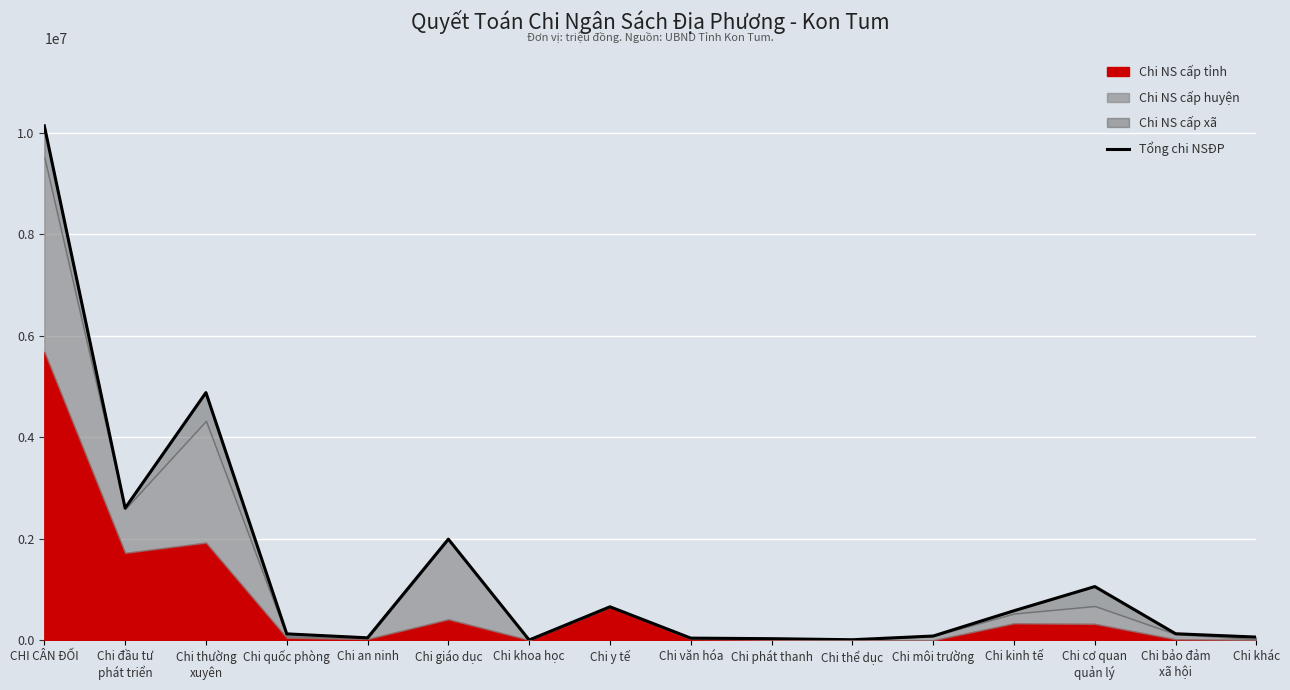

Rank the categories by value from highest to lowest.

CHI CÂN ĐỐI, Chi thường
xuyên, Chi đầu tư
phát triển, Chi giáo dục, Chi cơ quan
quản lý, Chi y tế, Chi kinh tế, Chi bảo đảm
xã hội, Chi quốc phòng, Chi môi trường, Chi khác, Chi an ninh, Chi văn hóa, Chi phát thanh, Chi thể dục, Chi khoa học